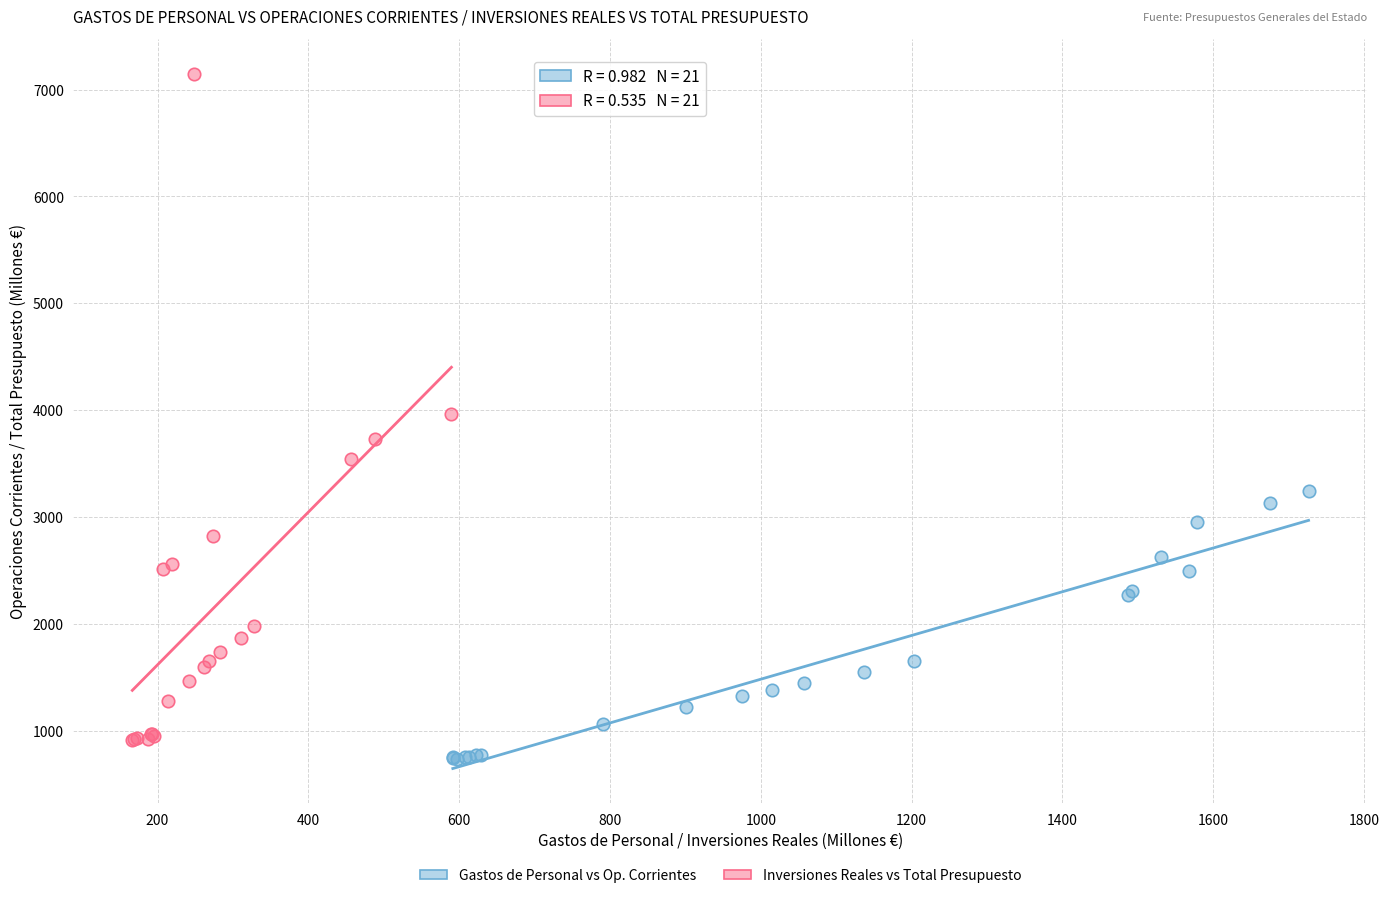

Which series has the widest spread of Y values?

Inversiones Reales vs Total Presupuesto